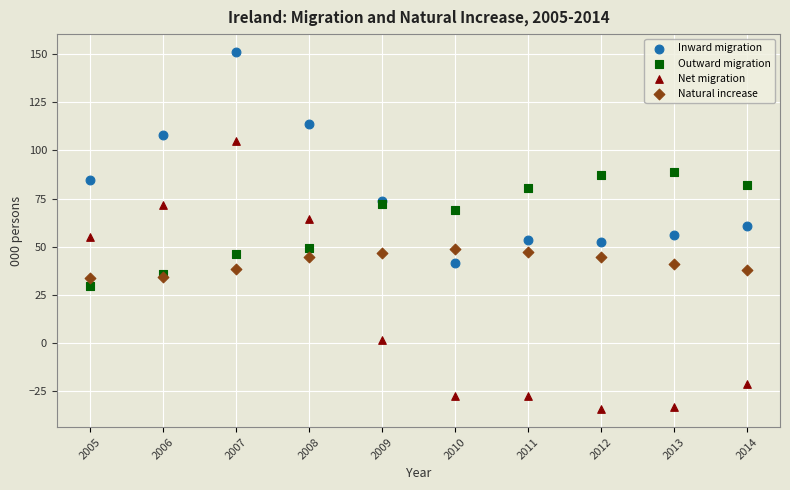

What are all the series names shown in the legend?

Inward migration, Outward migration, Net migration, Natural increase